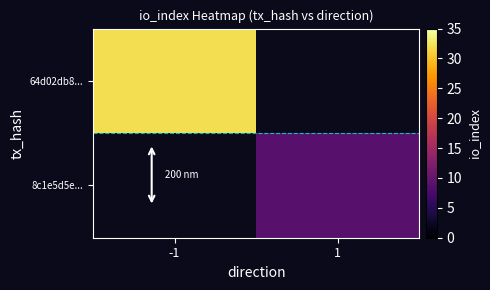

List the labels in order of 64d02db8... value, smallest first.

-1, 1